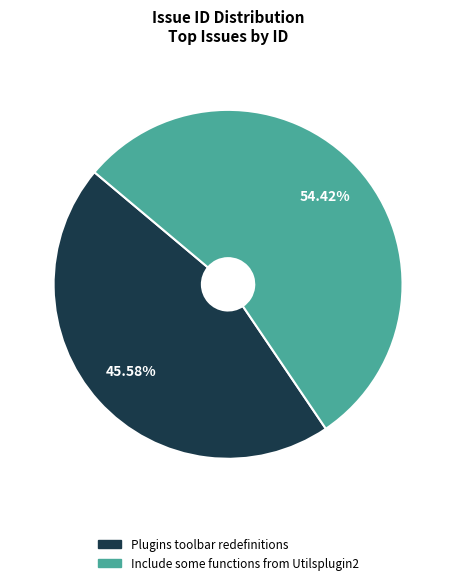

How many slices are in this pie chart?

2